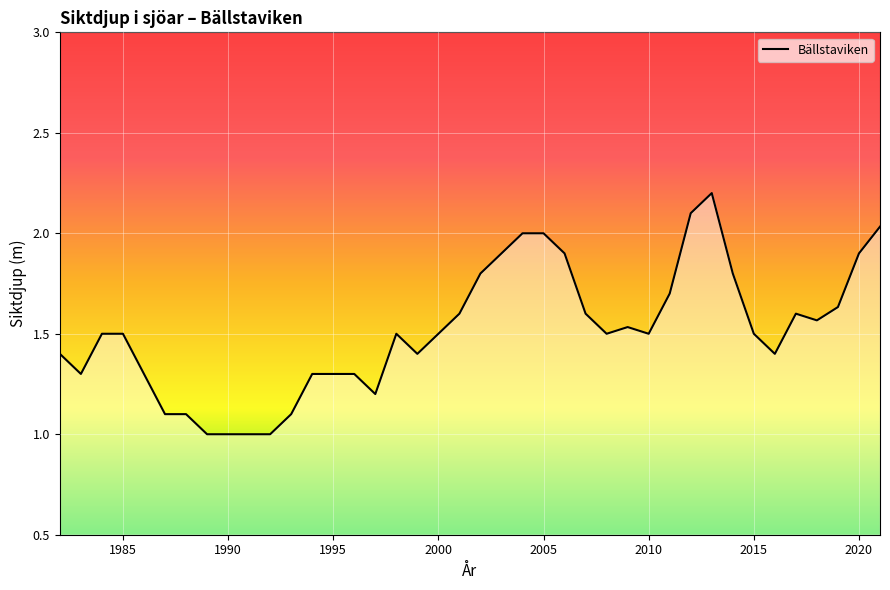

How many lines are shown in the chart?

1